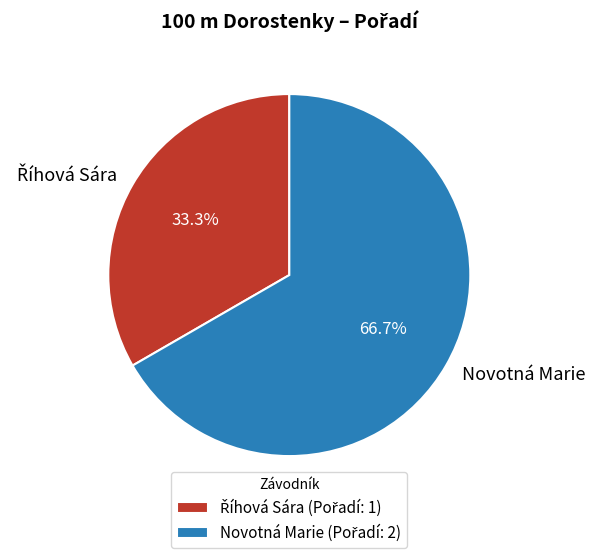

Is Novotná Marie the majority of the pie?

Yes